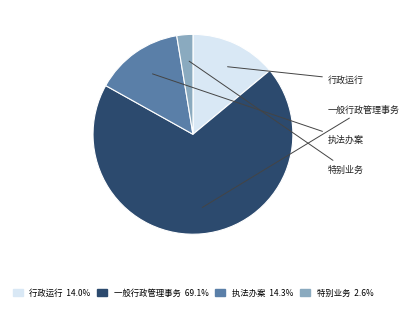

Rank the categories by value from lowest to highest.

特别业务, 行政运行, 执法办案, 一般行政管理事务